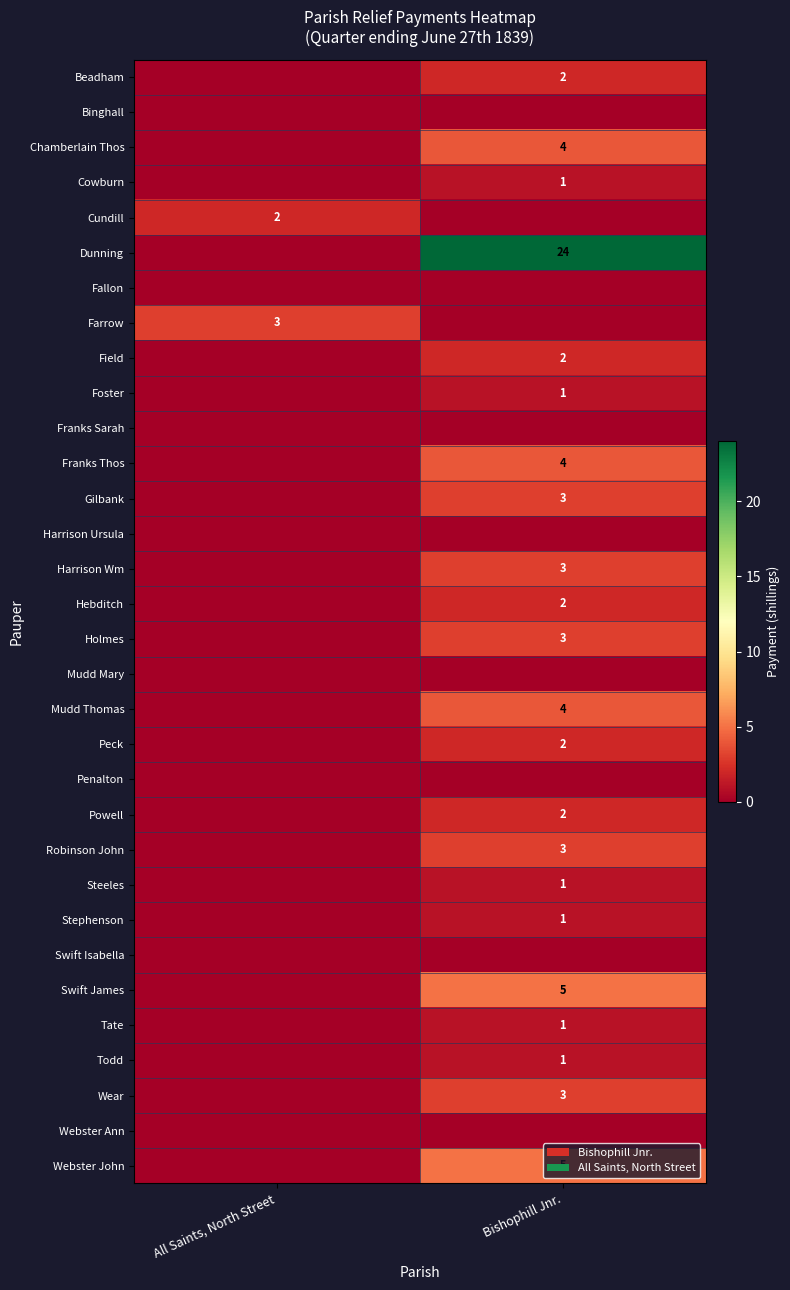

True or false: Wear has a value of 1 at Bishophill Jnr..

False